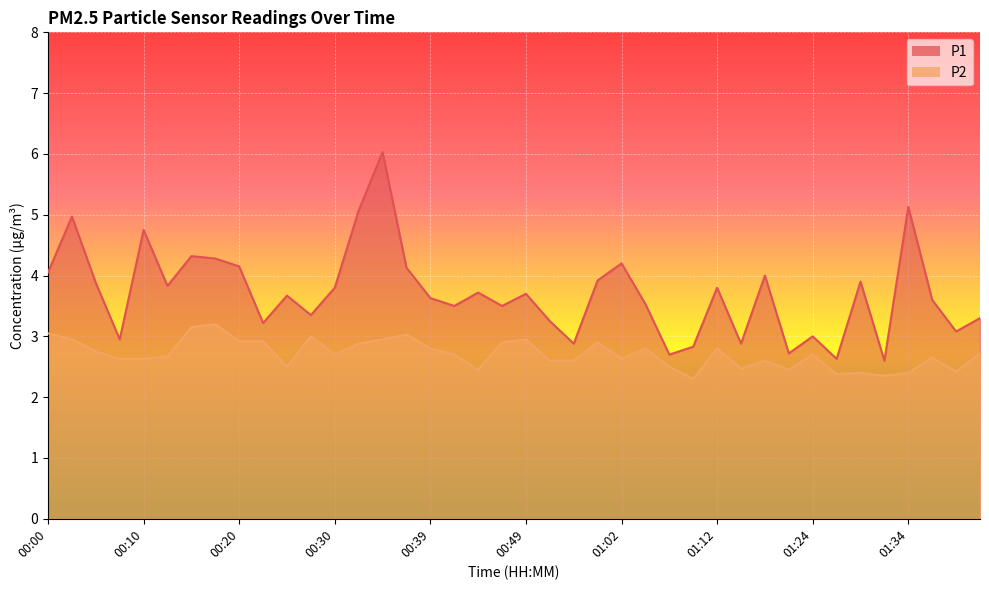

Reading left to right, transcribe all the data shown in this chart.

P1: 4.0	5.0	3.9	3.0	4.8	3.8	4.3	4.3	4.2	3.2	3.7	3.4	3.8	5.1	6.0	4.1	3.6	3.5	3.7	3.5	3.7	3.2	2.9	3.9	4.2	3.5	2.7	2.8	3.8	2.9	4.0	2.7	3.0	2.6	3.9	2.6	5.1	3.6	3.1	3.3
P2: 3.0	3.0	2.8	2.6	2.6	2.7	3.1	3.2	2.9	2.9	2.5	3.0	2.7	2.9	3.0	3.0	2.8	2.7	2.5	2.9	3.0	2.6	2.6	2.9	2.6	2.8	2.5	2.3	2.8	2.5	2.6	2.5	2.7	2.4	2.4	2.4	2.4	2.6	2.4	2.7